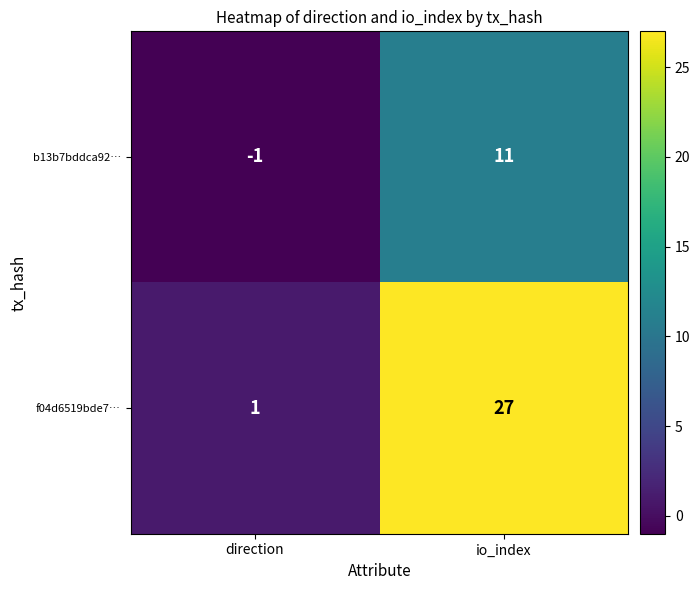

At which category does the chart reach its peak across all series?

io_index